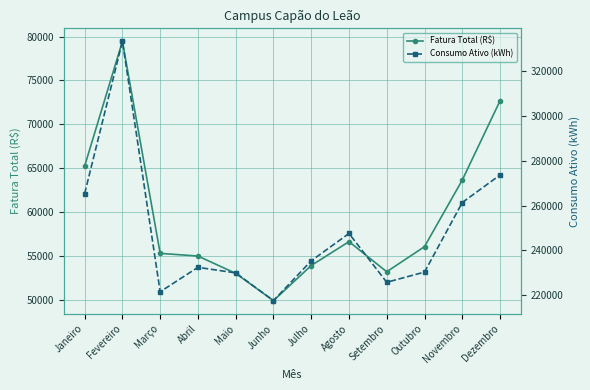

Count the number of categories in the chart.

12